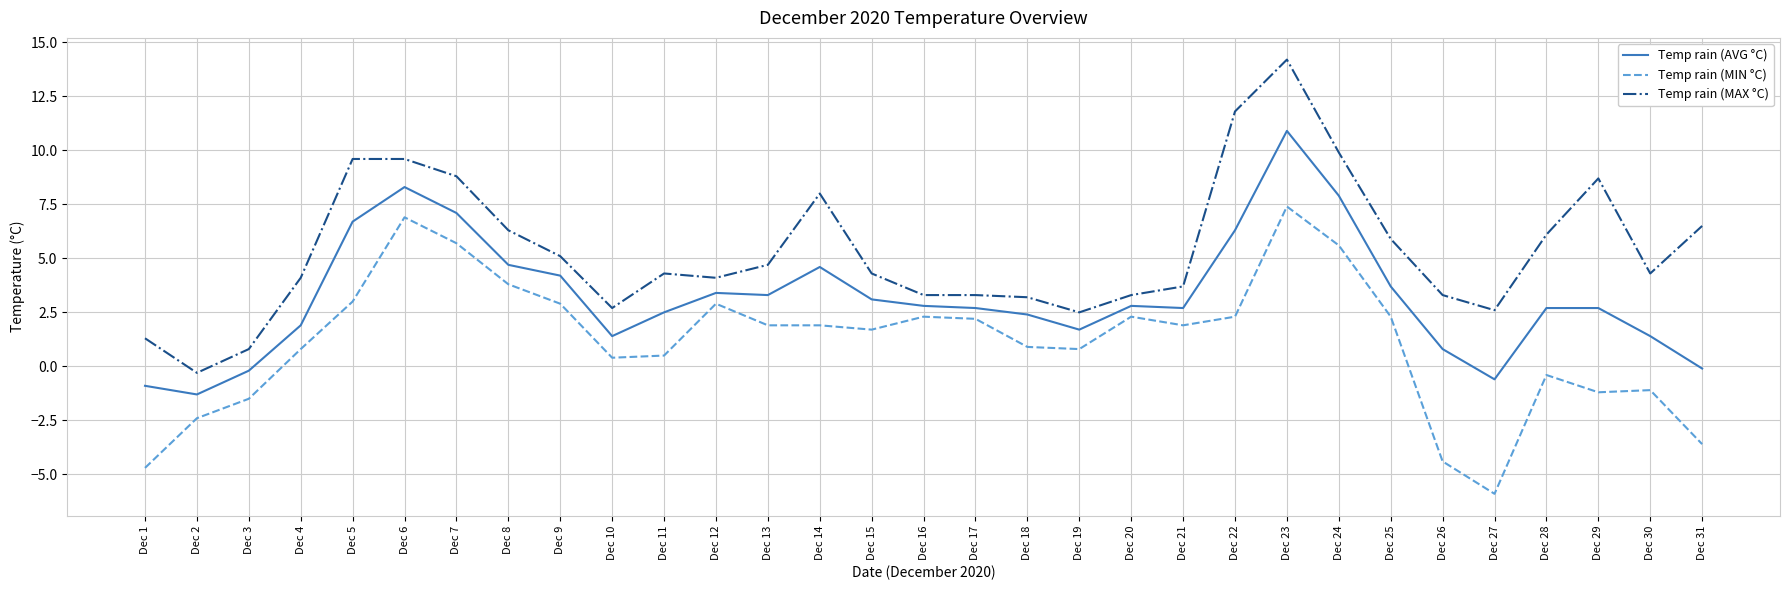

How many lines are shown in the chart?

3